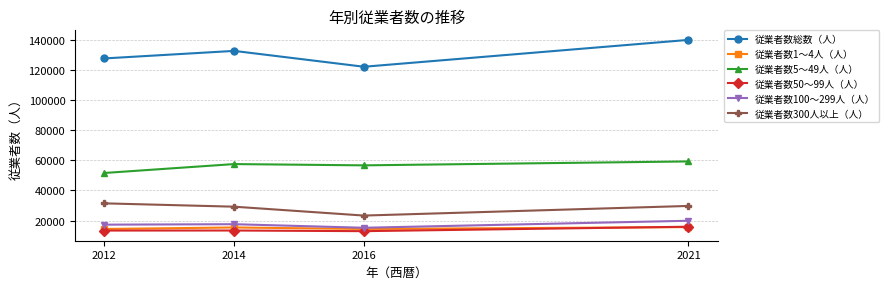

What is the maximum value shown in the chart?

140362